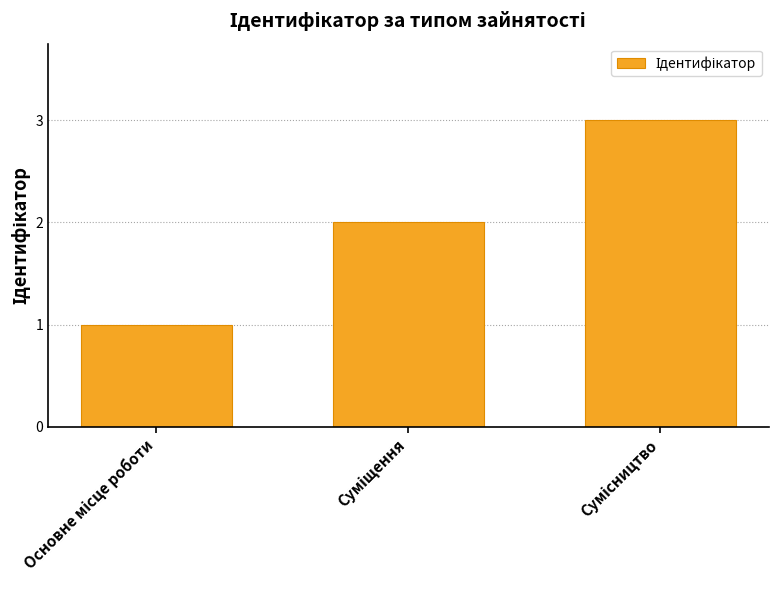

What is the maximum value shown in the chart?

3